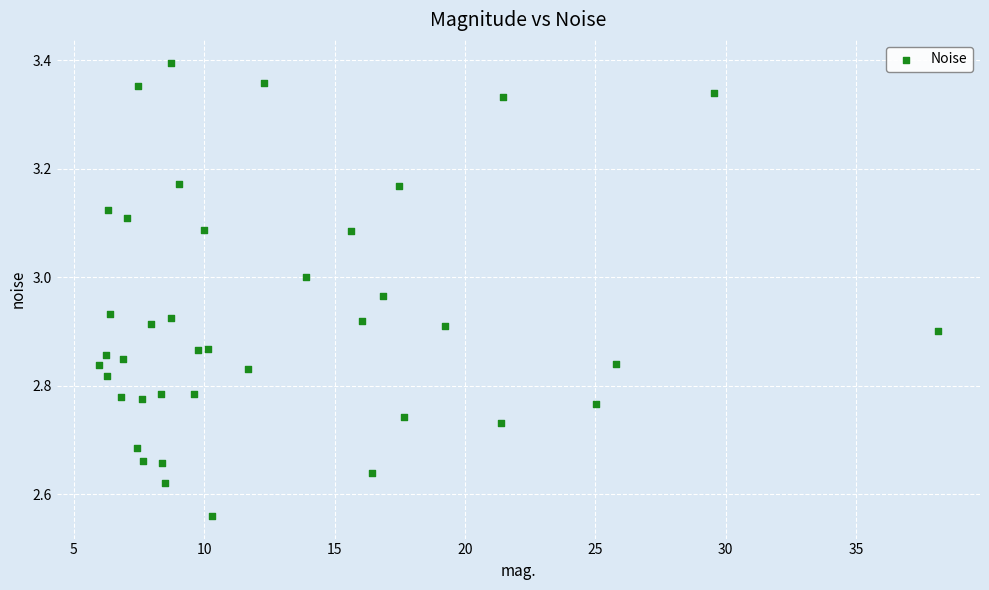

What is the range of X values (max minus min)?

32.2